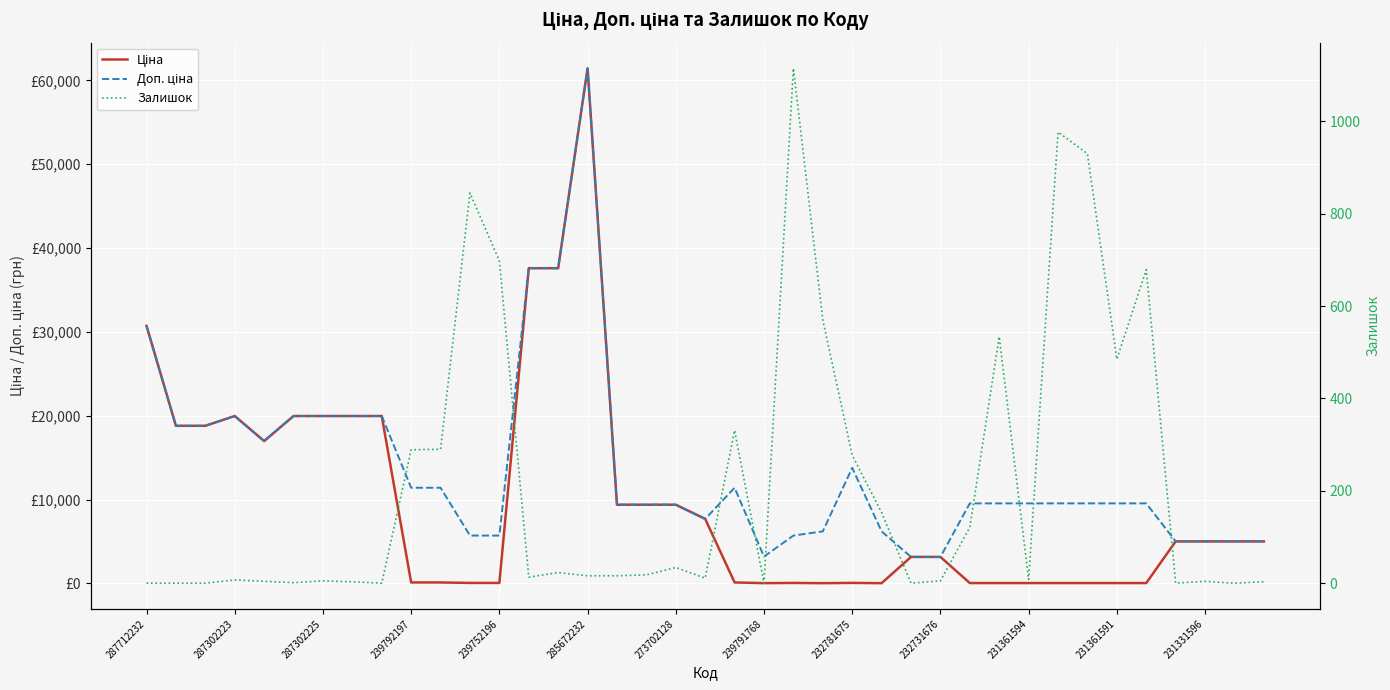

List the series in order of their overall mean, highest first.

Доп. ціна, Ціна, Залишок